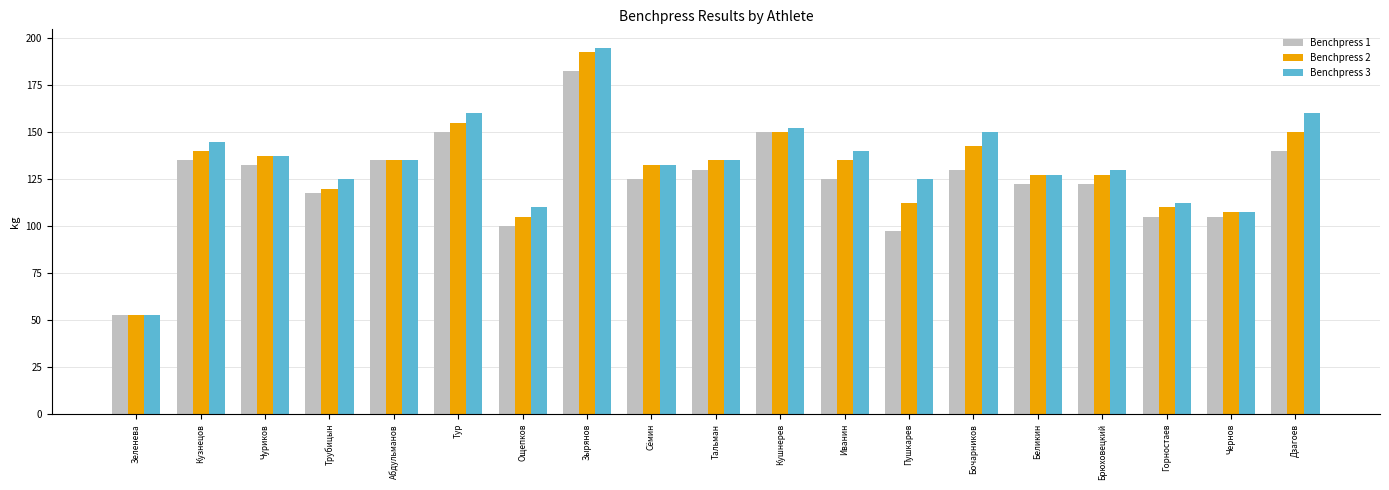

Which series has the largest total across all categories?

Benchpress 3